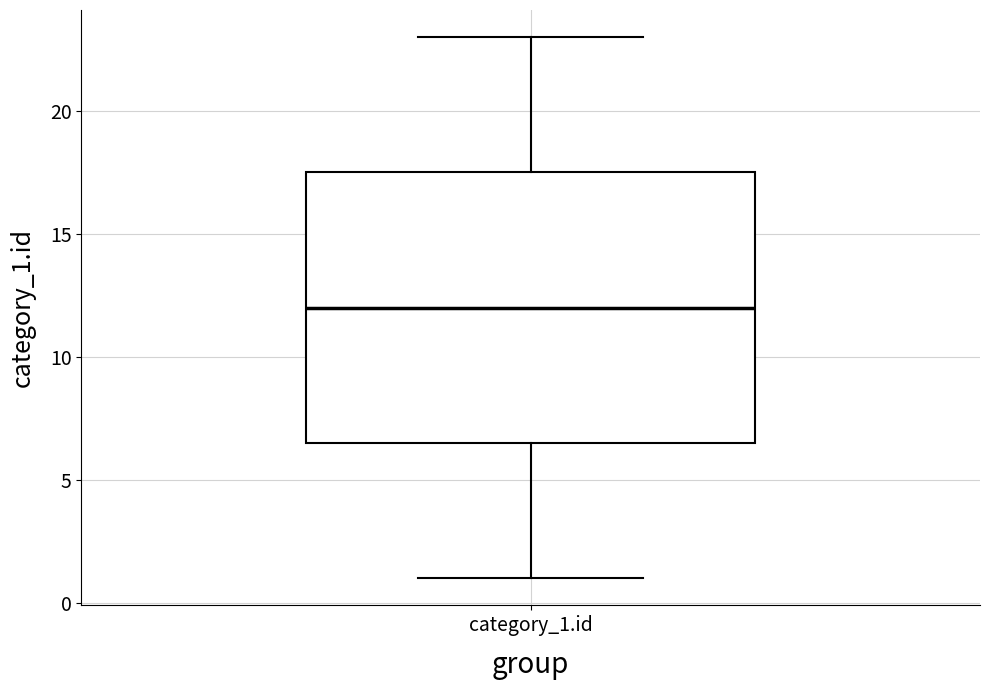

Read this box plot against the y-axis: the position of the median line, the range covered by the box, and the ends of both whiskers. The values are not printed on the chart, so give them approximately, as read against the axis.

median 12.0, box 6.5 to 17.5, whiskers 1.0 to 23.0